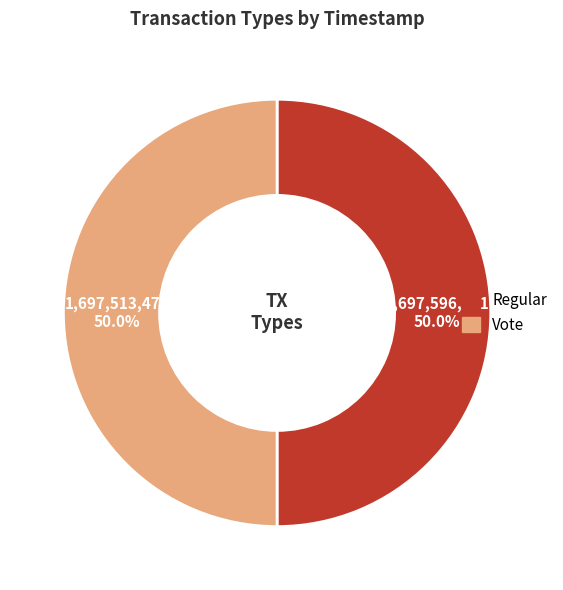

What percentage is NOT represented by Vote?

50.0%